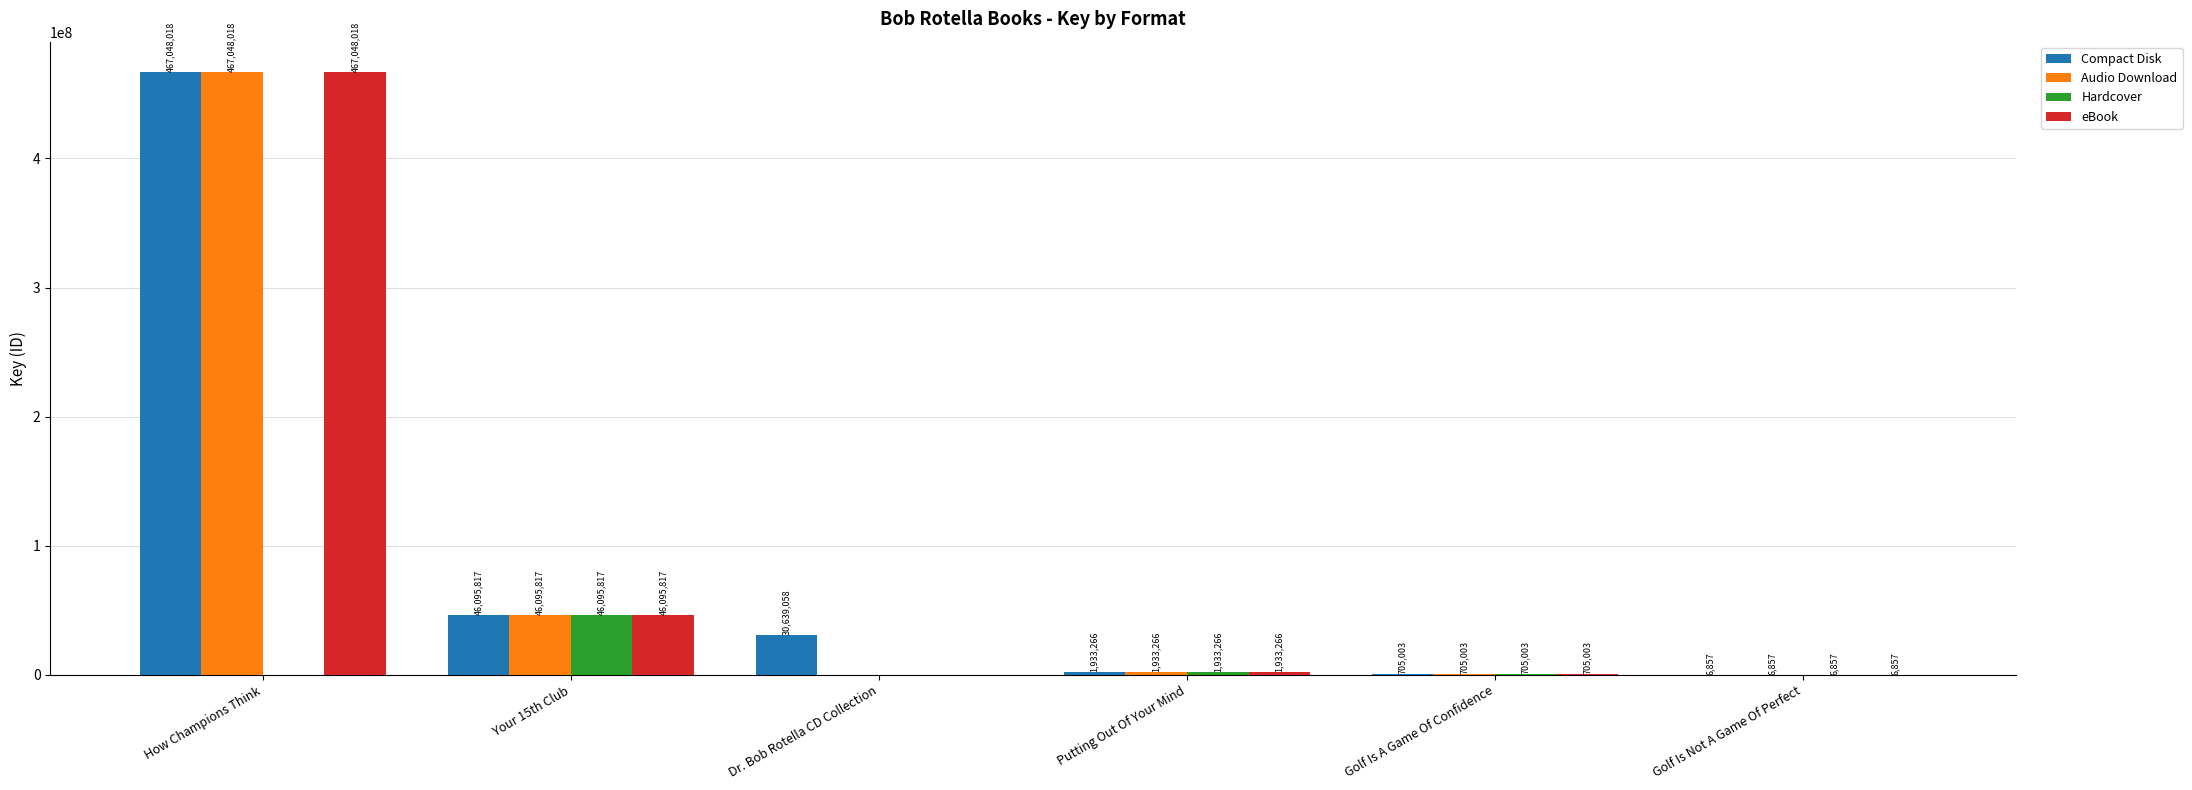

At which label does eBook reach its peak?

How Champions Think